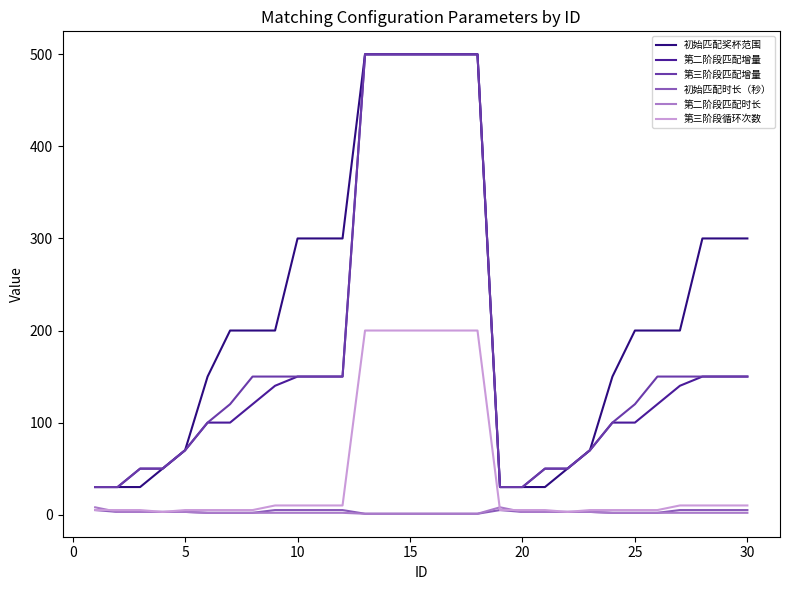

What is the maximum value shown in the chart?

500